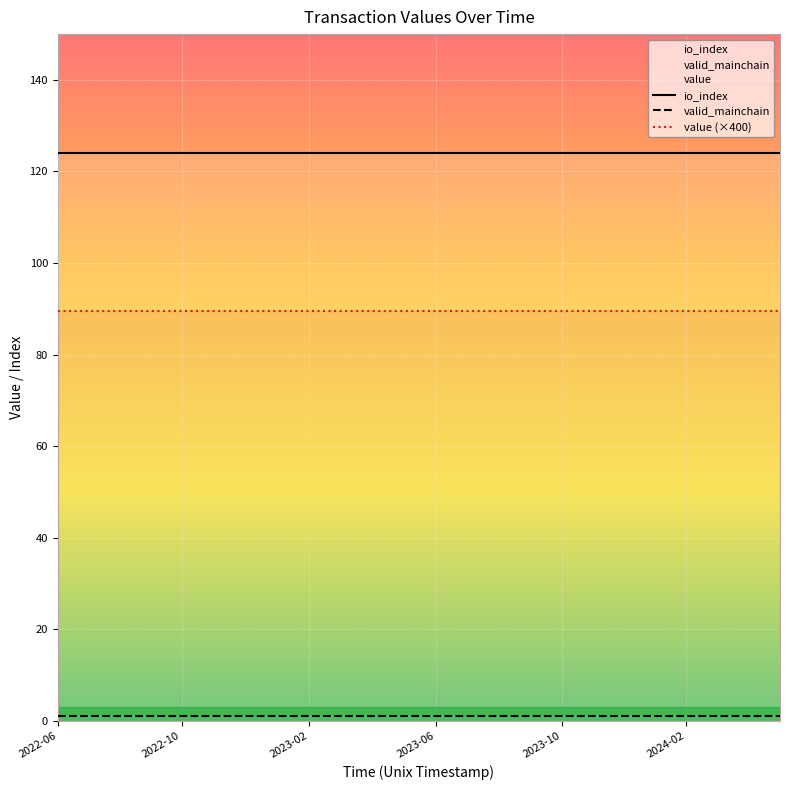

True or false: value (×400) and io_index cross at least once.

False